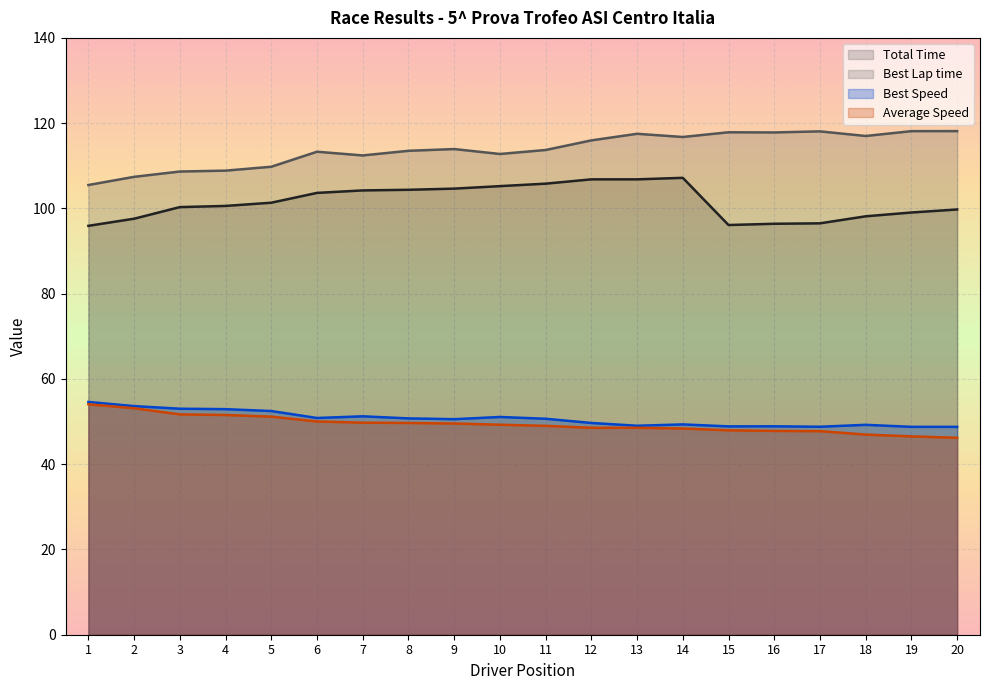

What are all the series names shown in the legend?

Total Time, Best Lap time, Best Speed, Average Speed